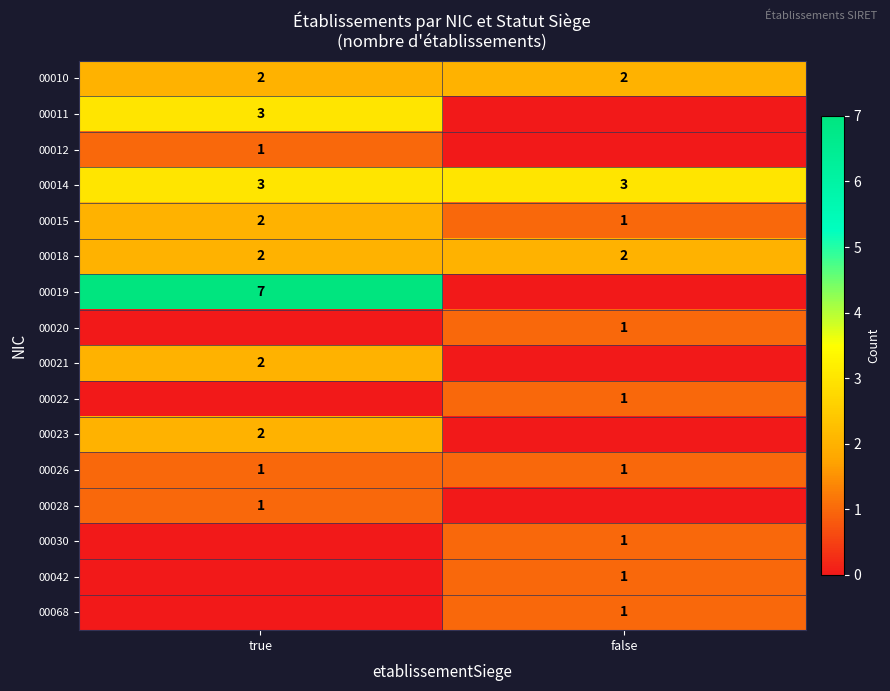

The 00018 series shows 2 at true. True or false?

True